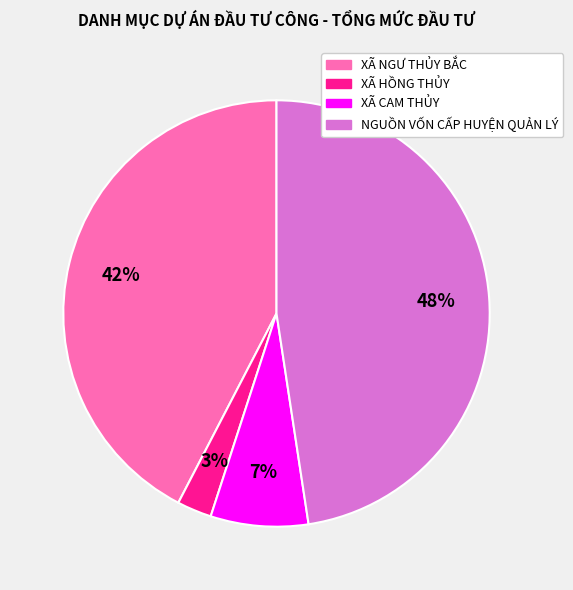

To the nearest percent, what is the difference between the largest and smallest slice percentages?

45%